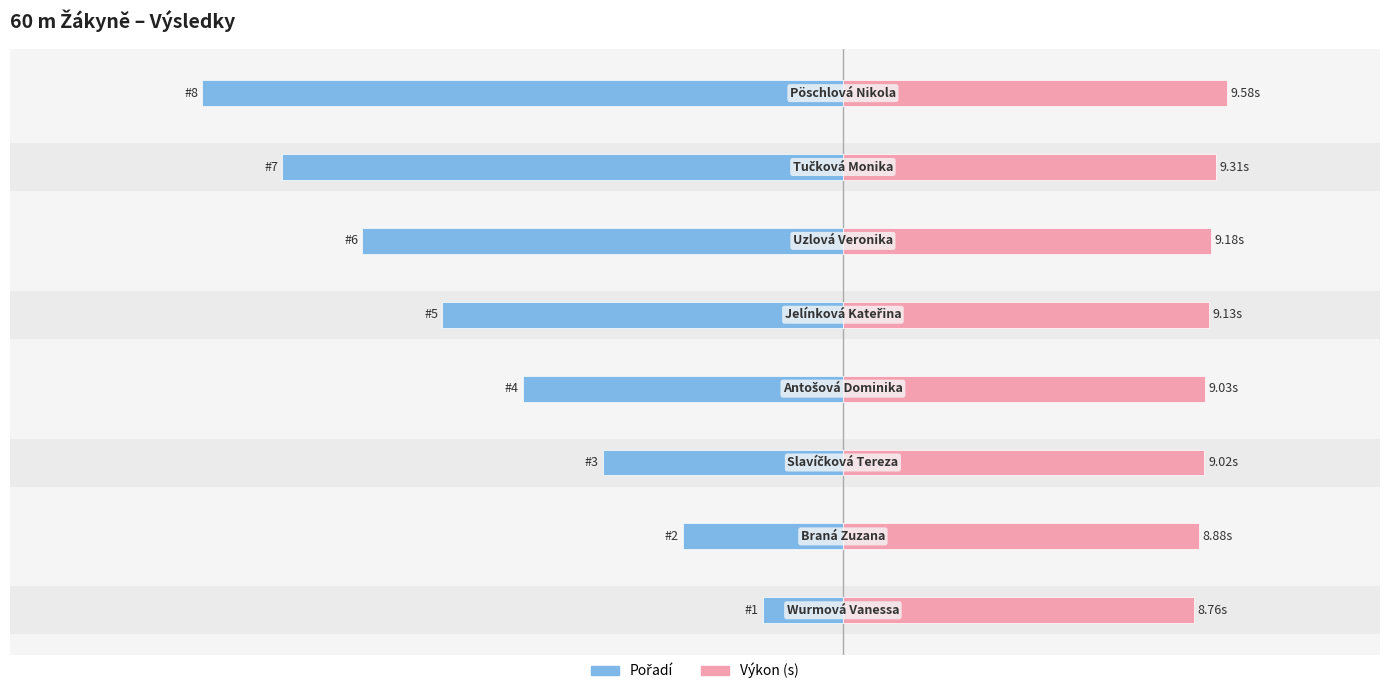

The Pořadí series shows -1.3 at 1. True or false?

False